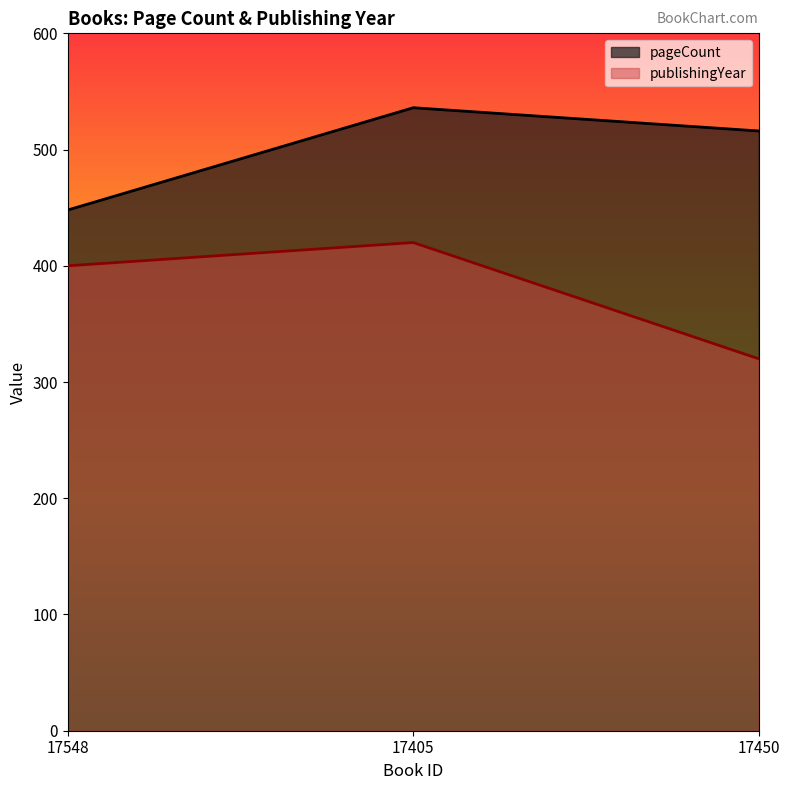

How many values in the pageCount series exceed 516?

1